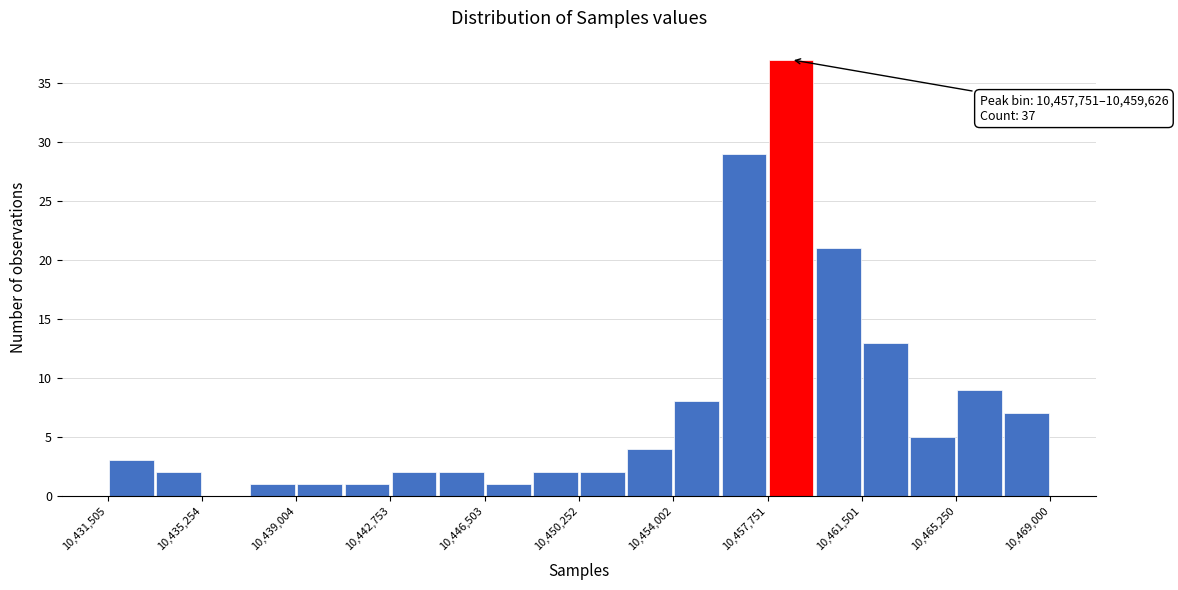

Around what value on the x-axis is the tallest bar? Give the approximate position of its centre, as read against the axis.

10458500